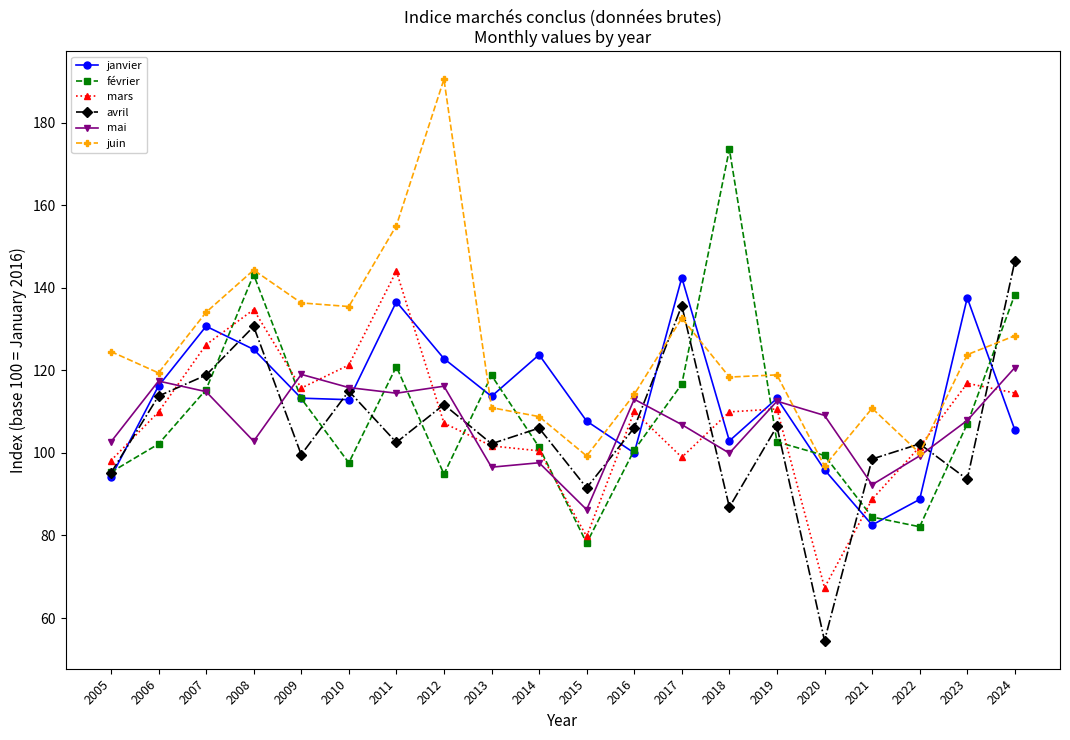

How many interior local valleys does the janvier series have?

5